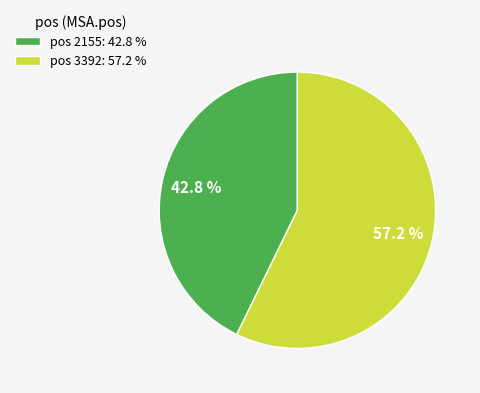

Which category has the smallest portion of the pie?

pos 2155: 42.8 %